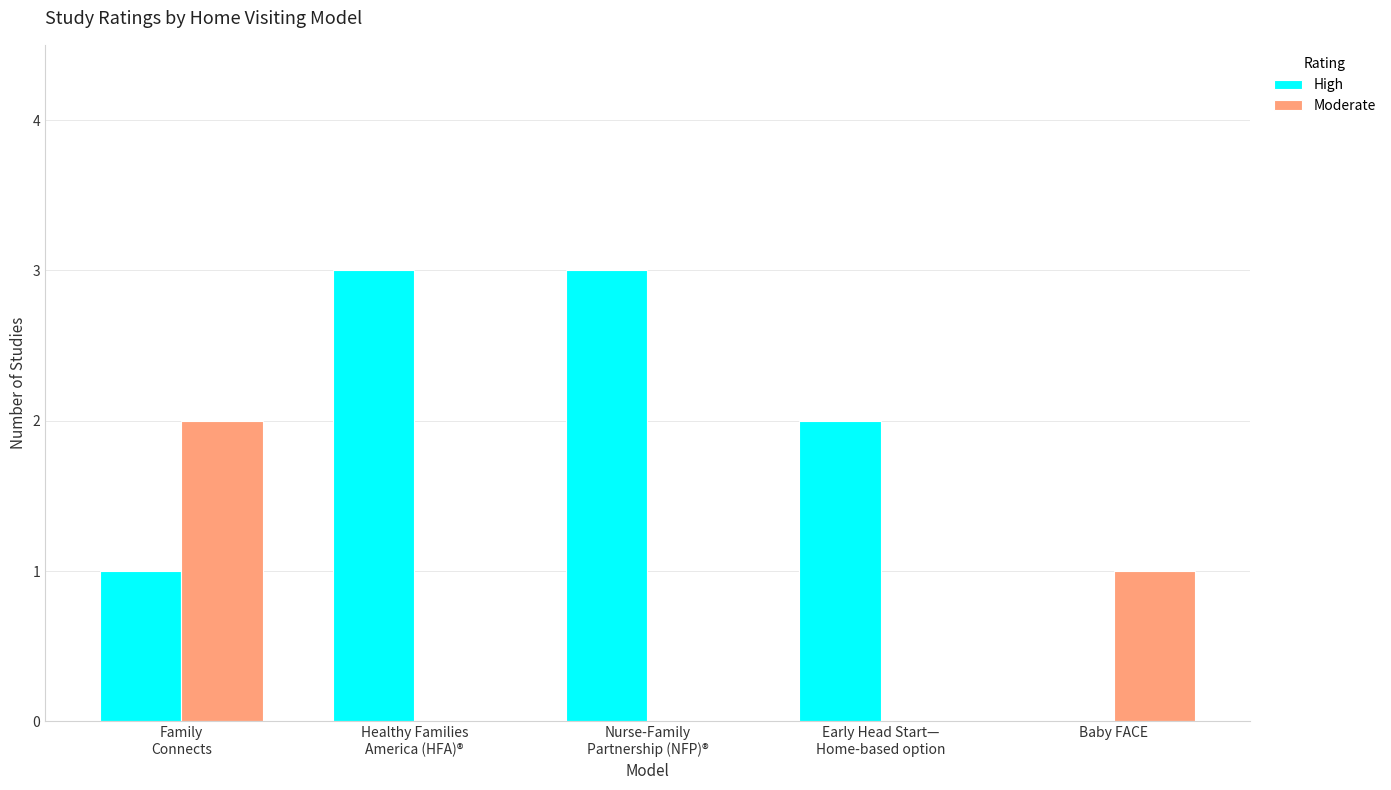

Is it true that Moderate equals 1 at Baby FACE?

True